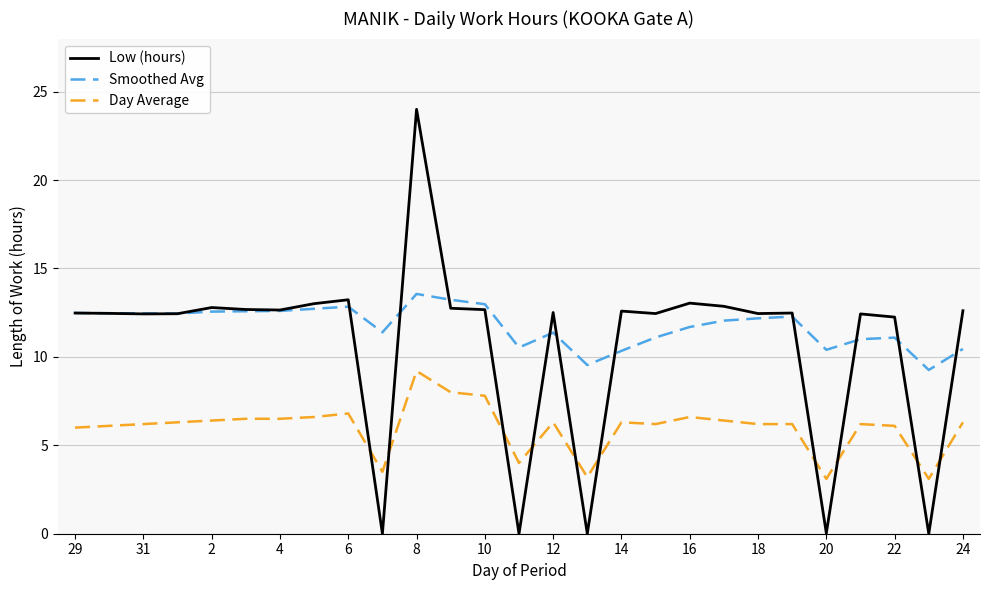

Which series has the largest total across all categories?

Smoothed Avg